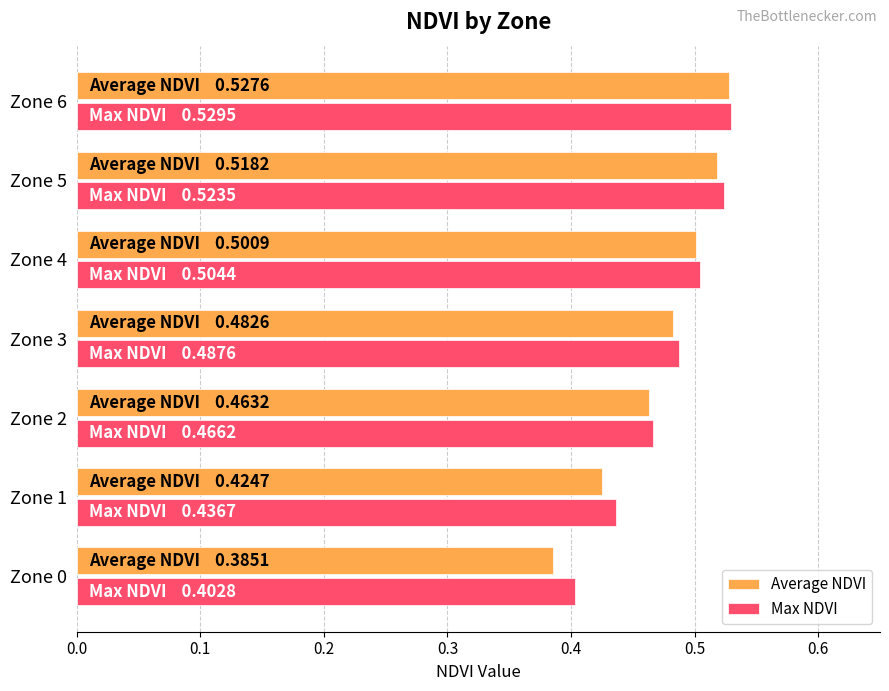

Which series has the largest range (max minus min)?

Average NDVI